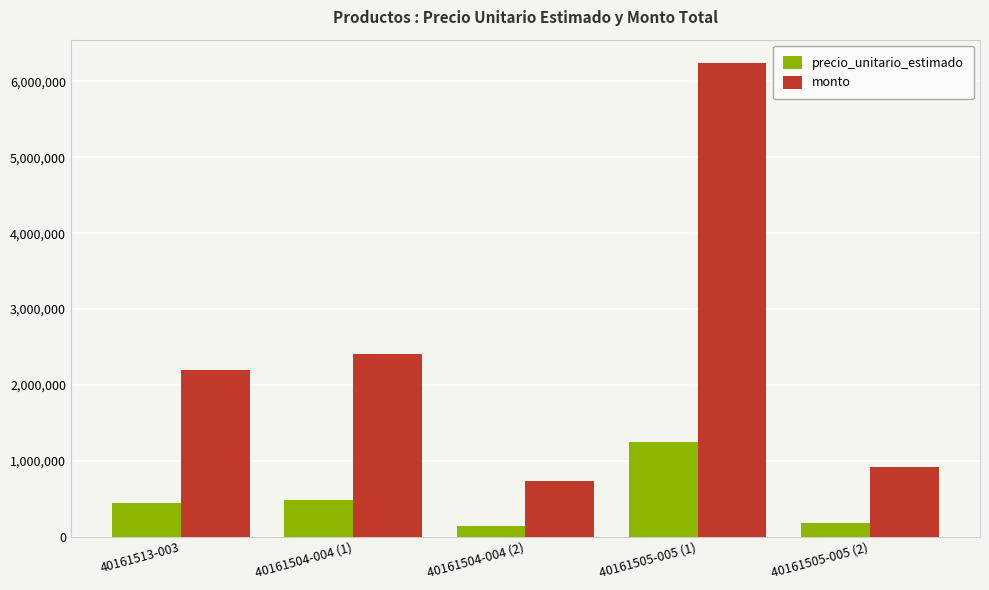

How many bars are there in total?

10